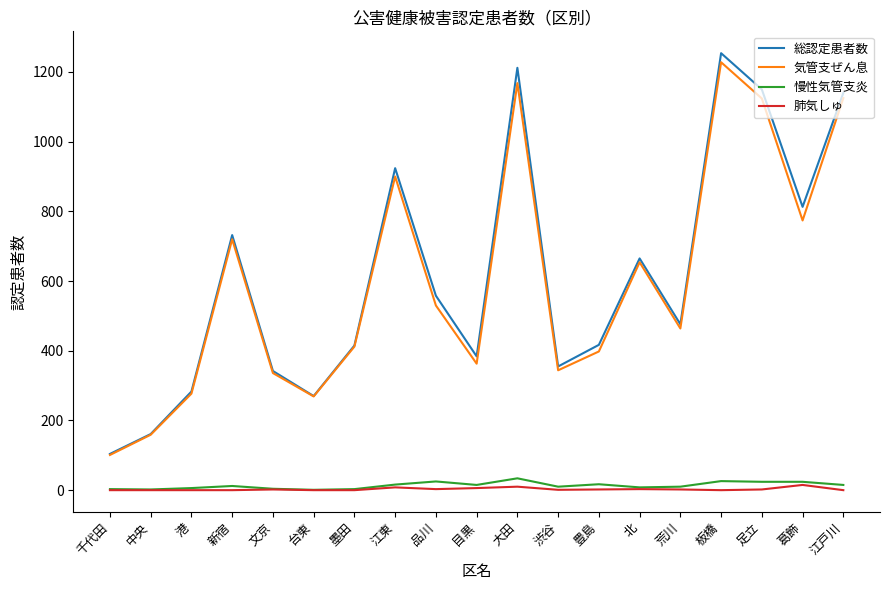

Which series has the widest spread of values?

総認定患者数